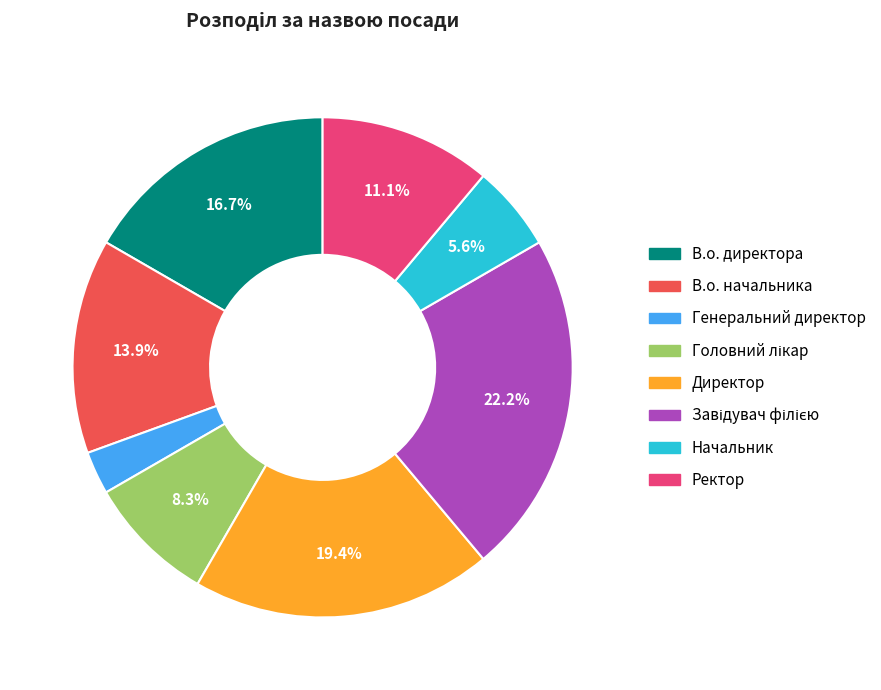

Combined, what portion of the pie is Начальник and Ректор?

16.7%